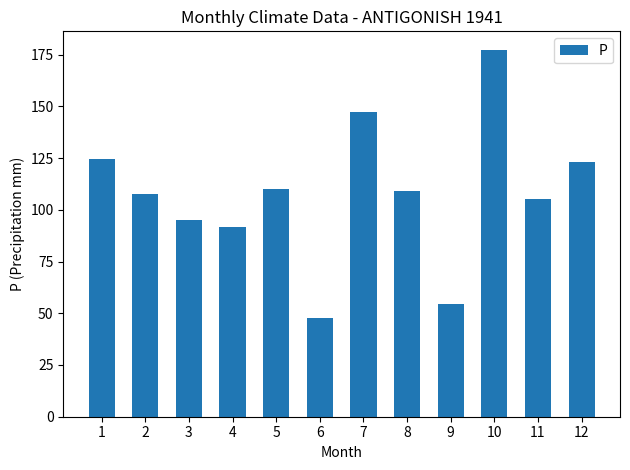

What is the difference between the maximum and minimum values?

129.5